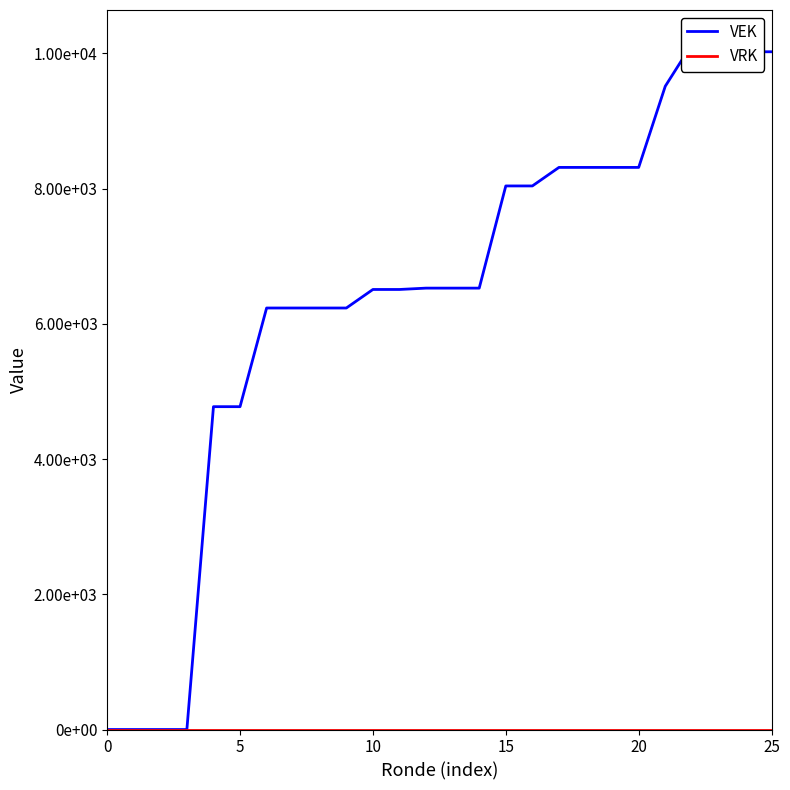

What value does the VEK series have at 11, to the nearest 100?

6500